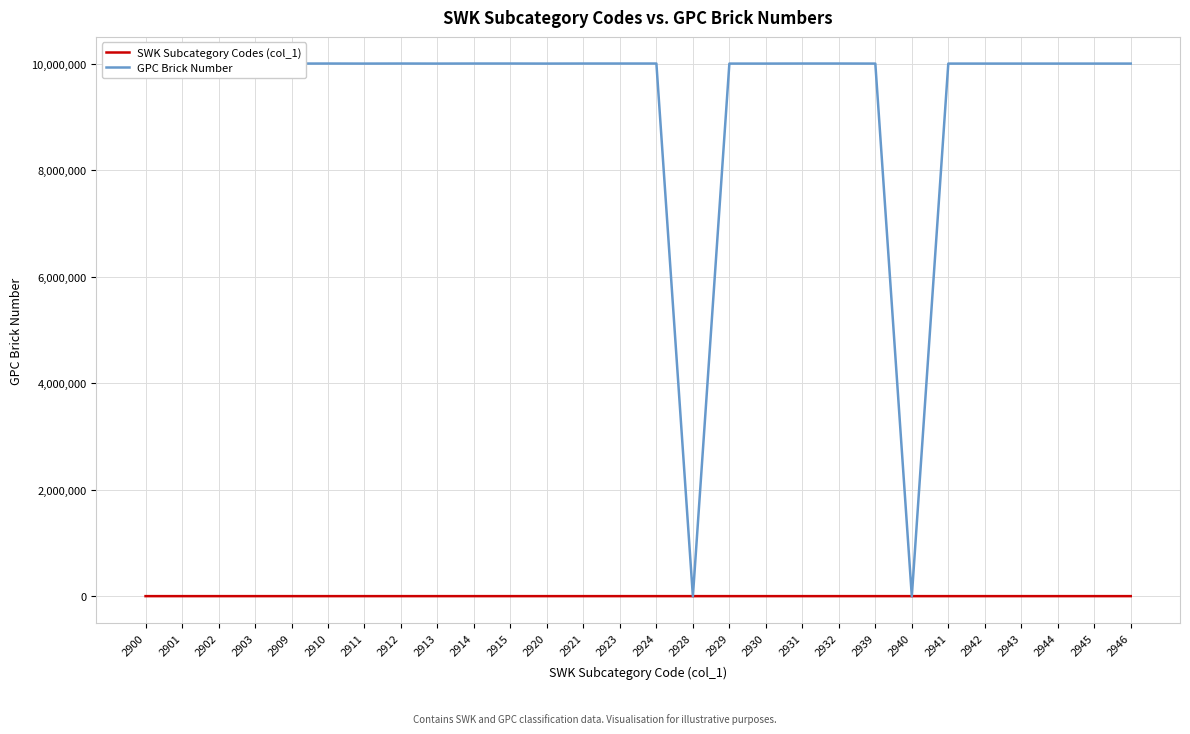

Which series changed the most between 2939 and 2945?

GPC Brick Number